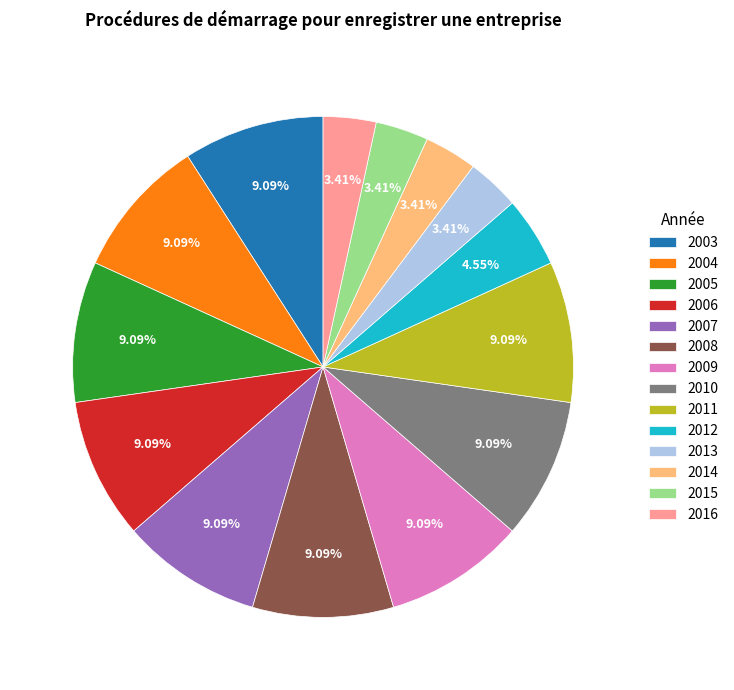

Does 2003 account for over 50% of the chart?

No